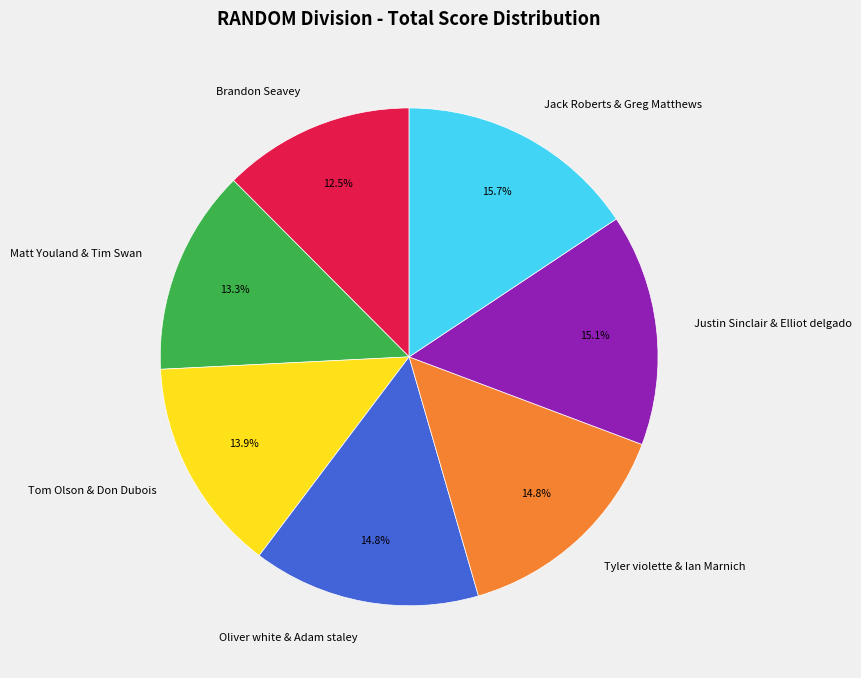

What is the largest slice in the pie chart?

Jack Roberts & Greg Matthews